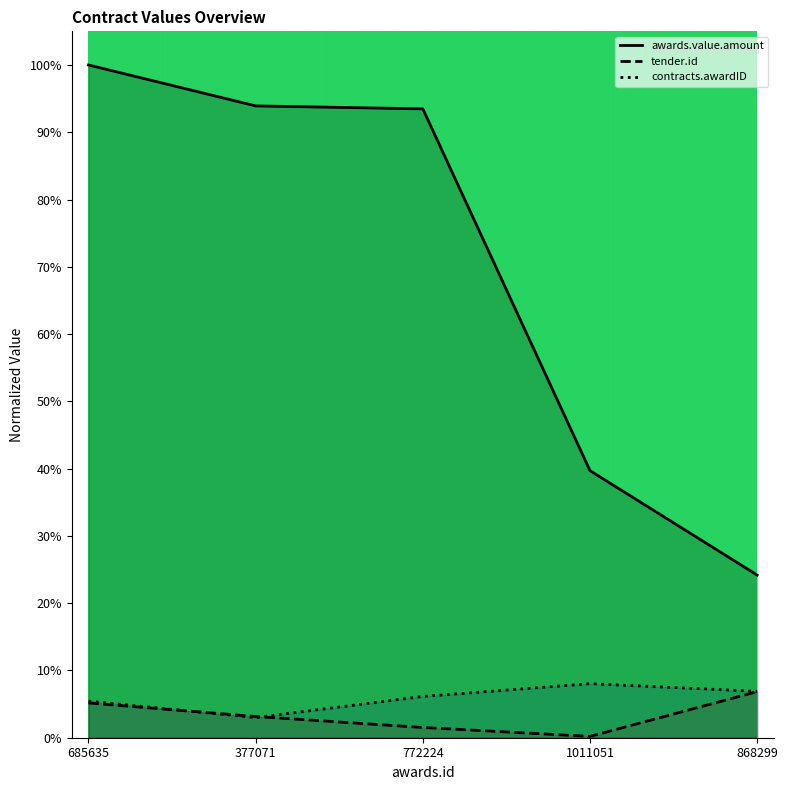

What is the highest value of the awards.value.amount series?

1.0